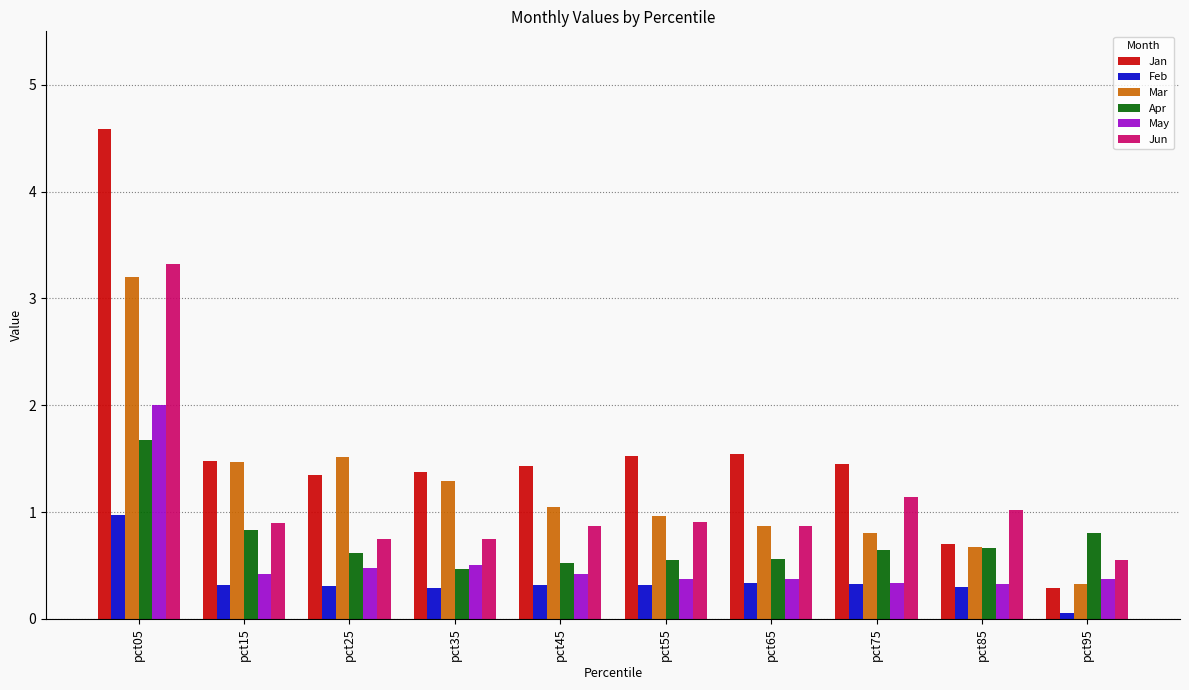

What is the value of the Mar bar at the 1st from the left?

3.2